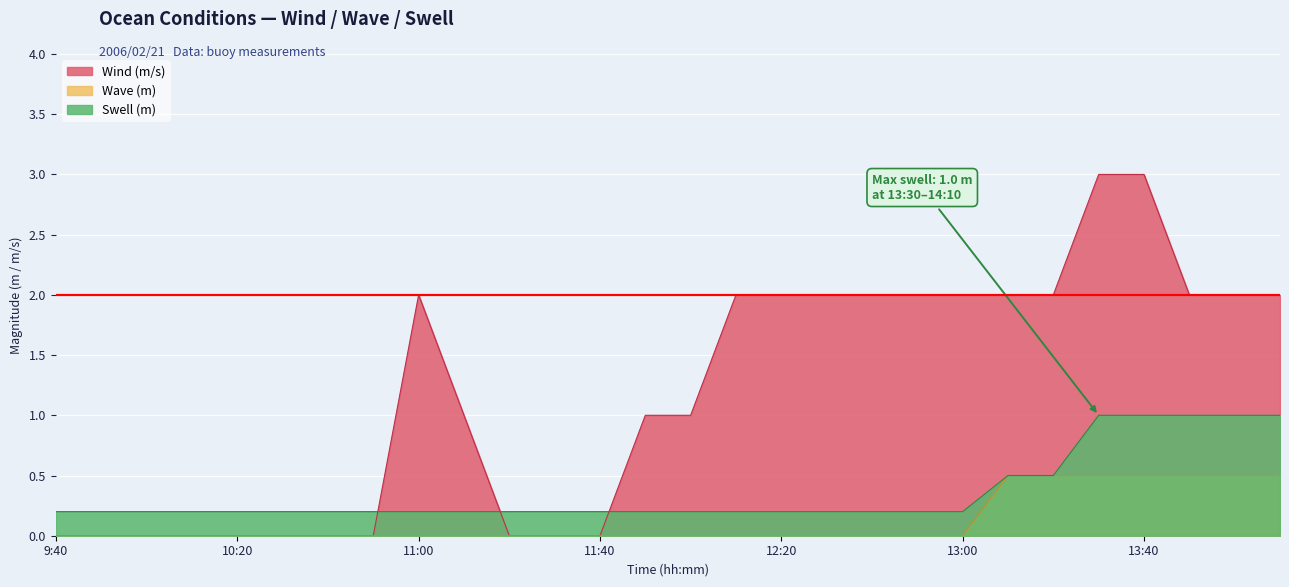

True or false: Wave (m) and Wind (m/s) intersect in this chart.

False